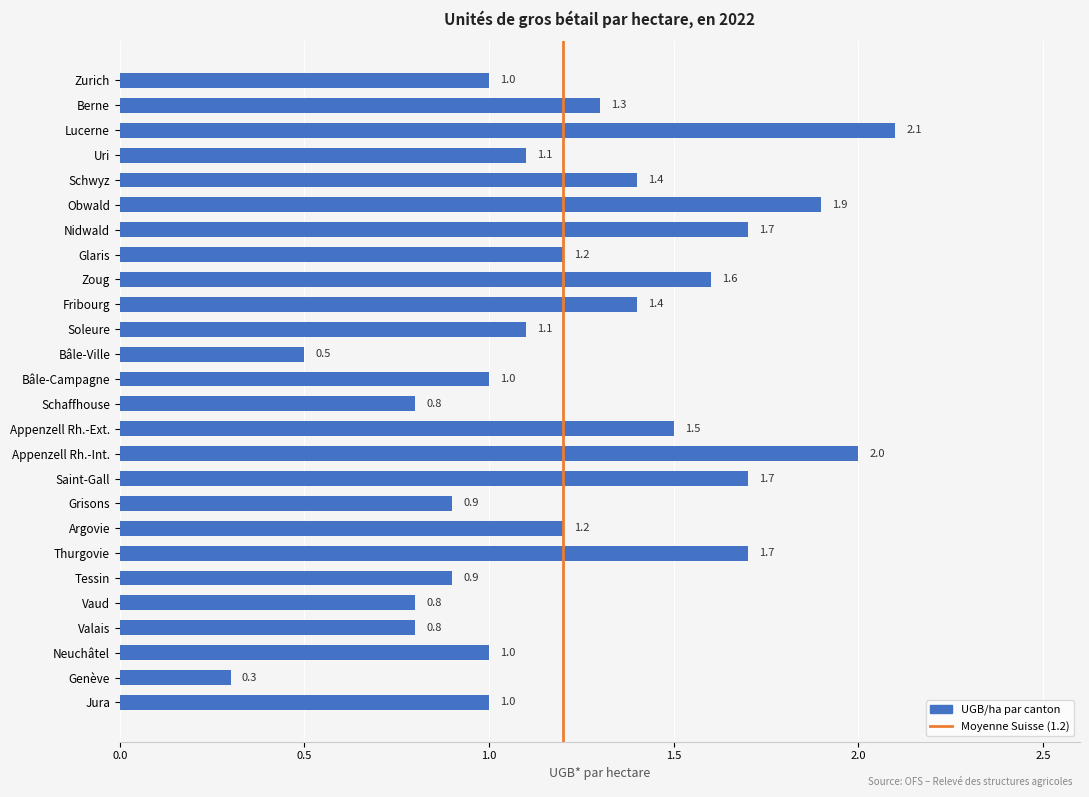

What position from the bottom is Glaris?

19